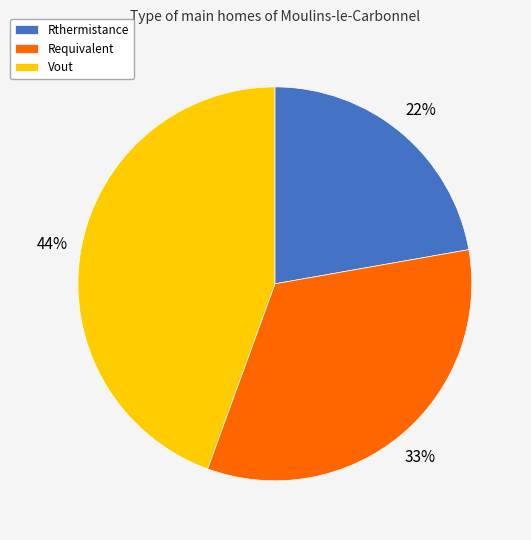

Do Requivalent and Vout together represent more than half of the pie?

Yes